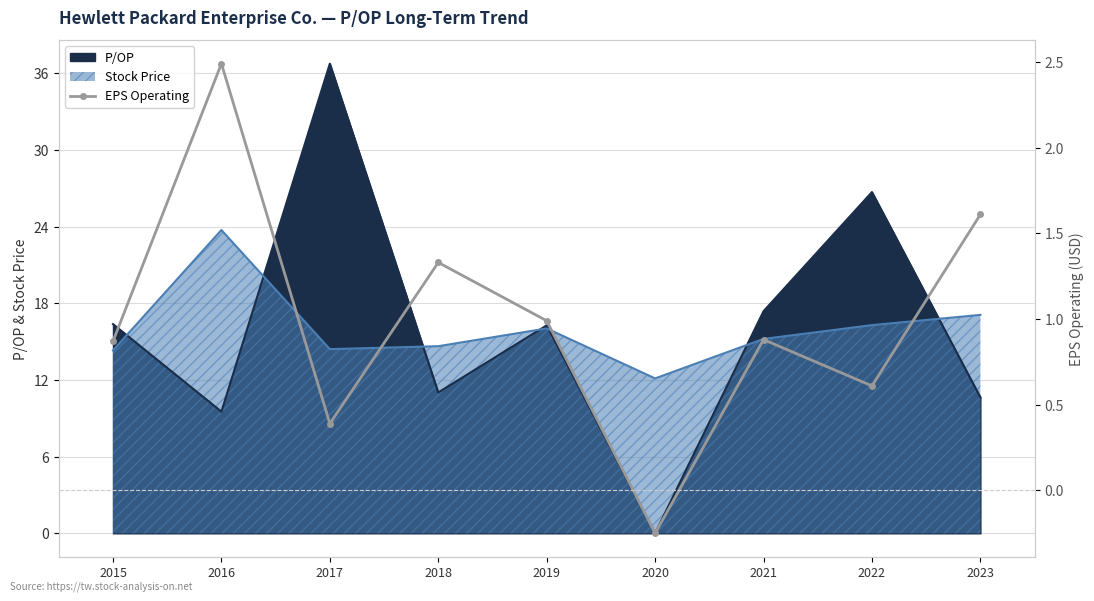

What is the value of the 5th point from the left?

1.0